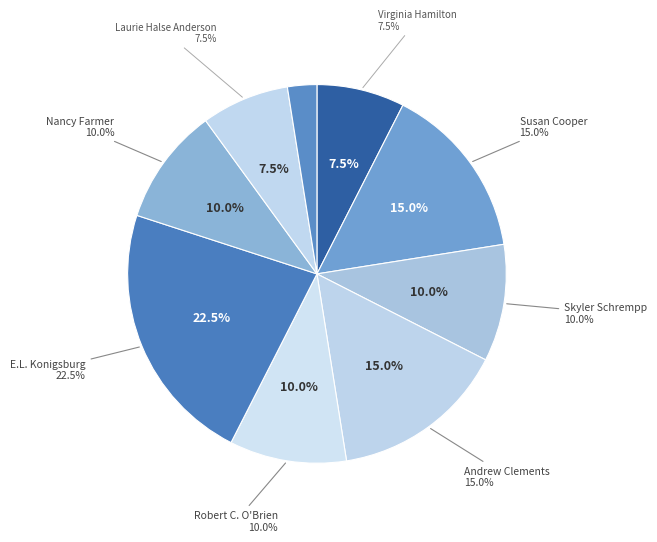

Combined, what portion of the pie is Nancy Farmer and Zilpha Keatley Snyder?

12.5%